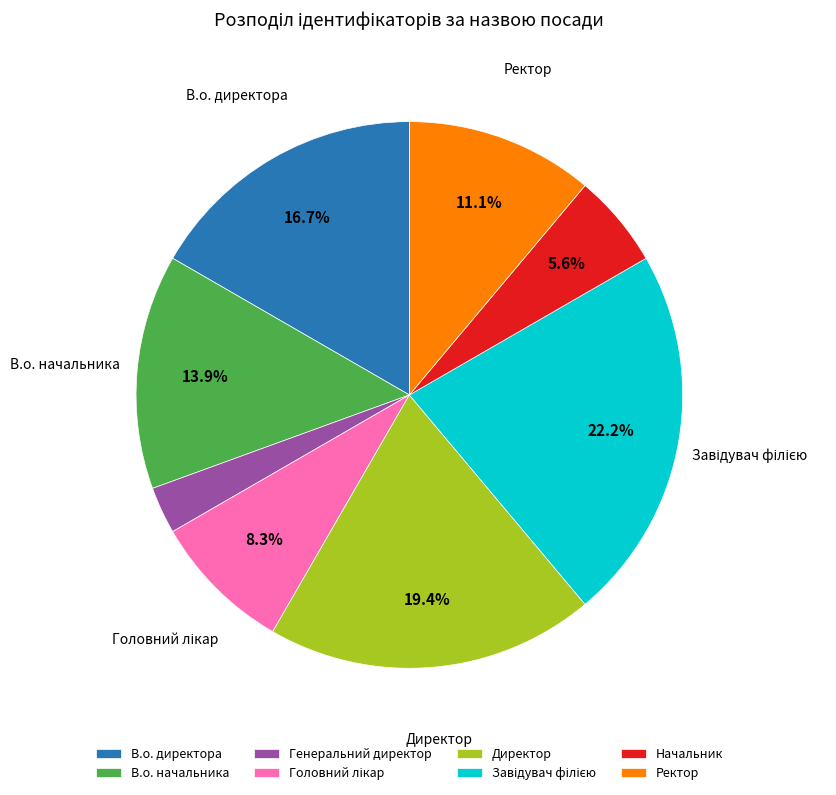

Is it true that Генеральний директор is 16% of the pie?

False